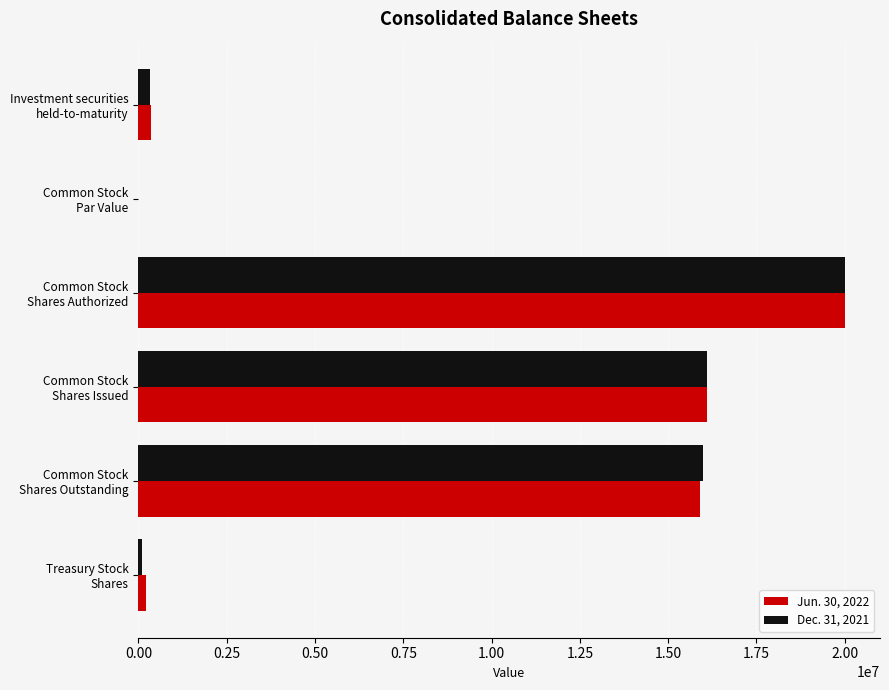

What is the greatest value displayed?

20000000